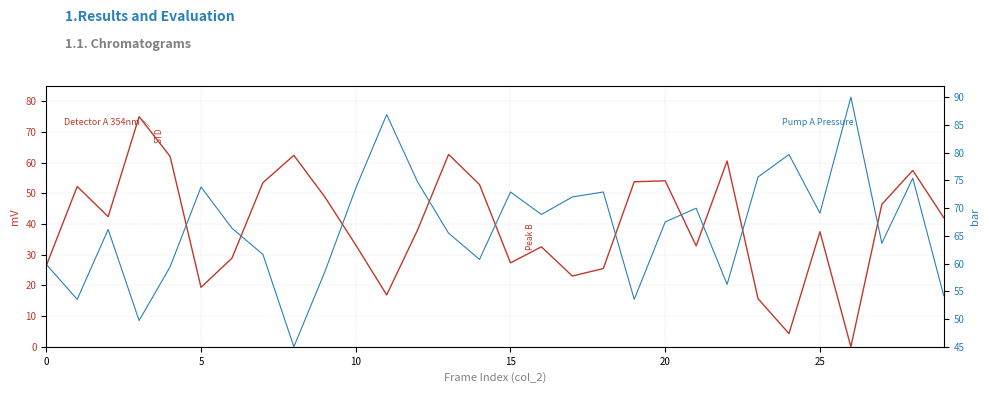

What is the value of the col_511 point at the 25th from the left?

79.7